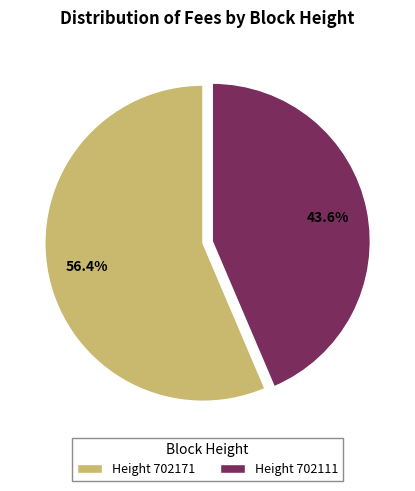

Does Height 702111 account for over 50% of the chart?

No